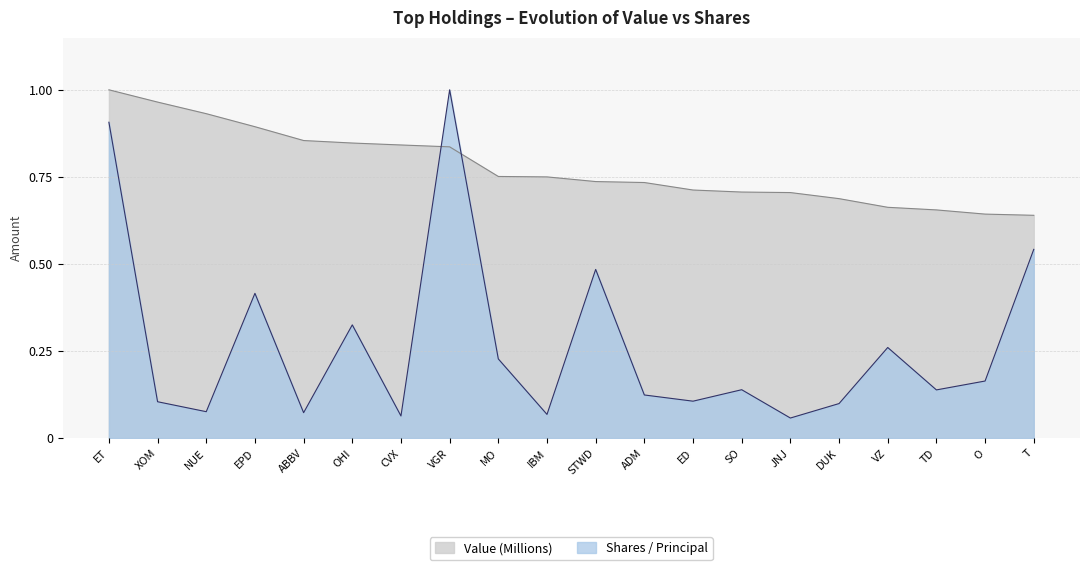

Between OHI and XOM, which is larger?

XOM